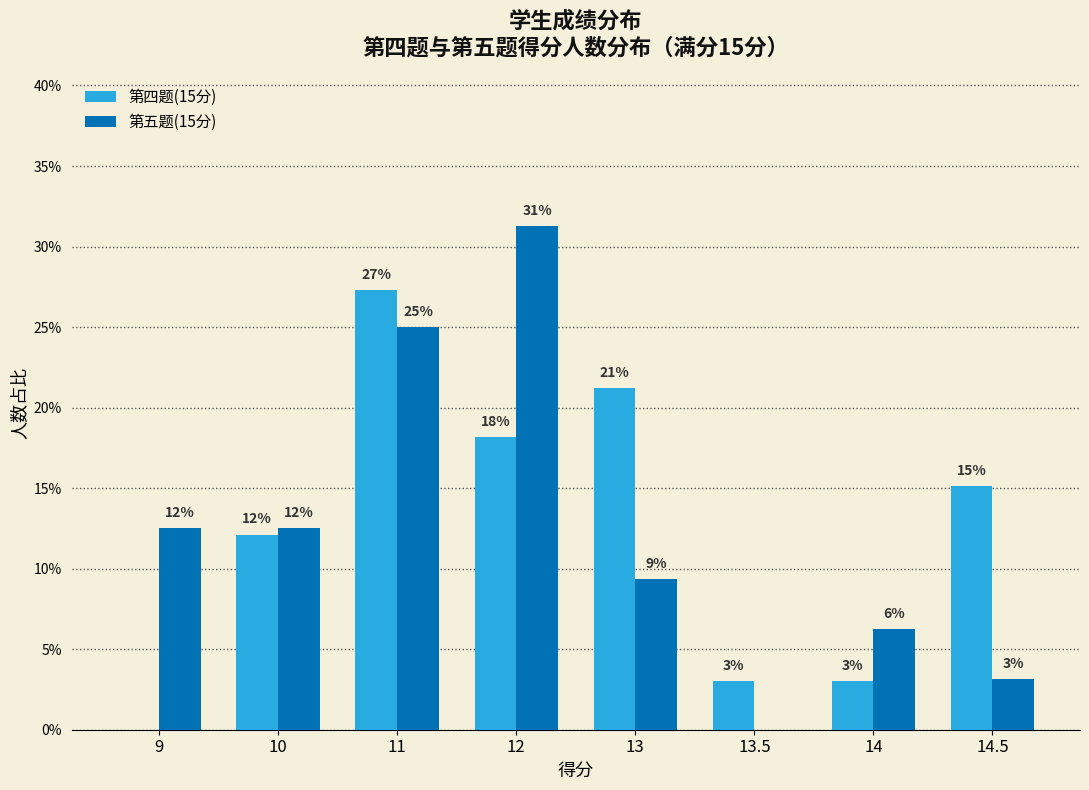

Is it true that 第五题(15分) equals 12.5 at 9?

True